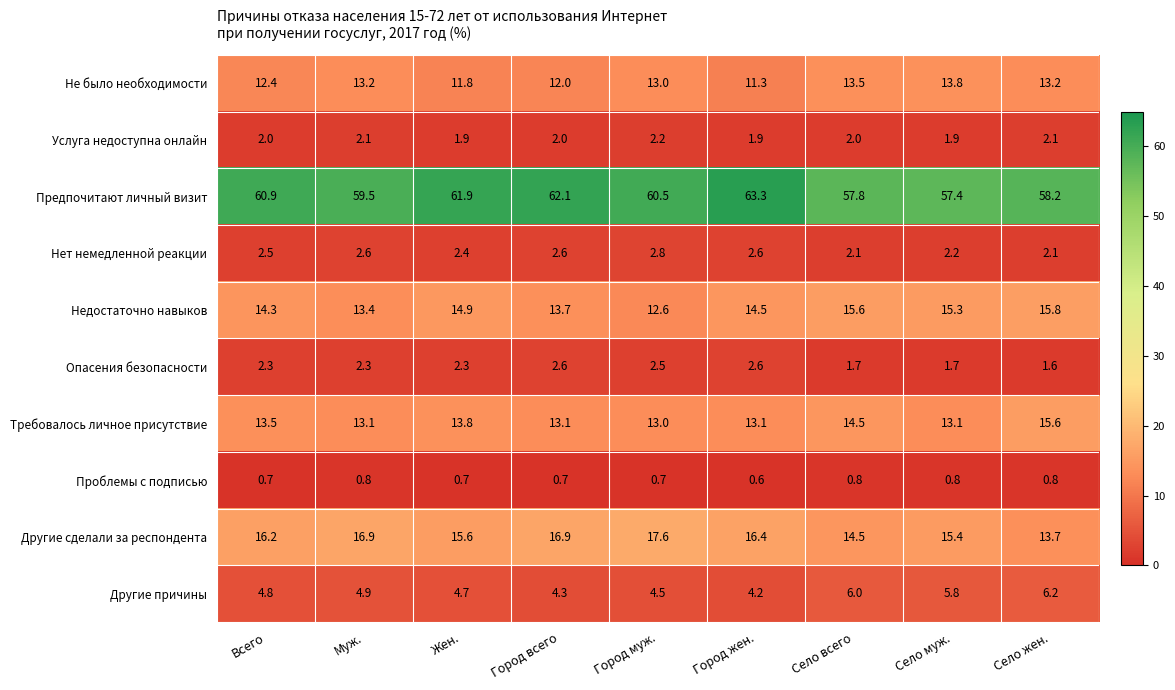

Rank the series at Муж. from lowest to highest value.

Проблемы с подписью, Услуга недоступна онлайн, Опасения безопасности, Нет немедленной реакции, Другие причины, Требовалось личное присутствие, Не было необходимости, Недостаточно навыков, Другие сделали за респондента, Предпочитают личный визит